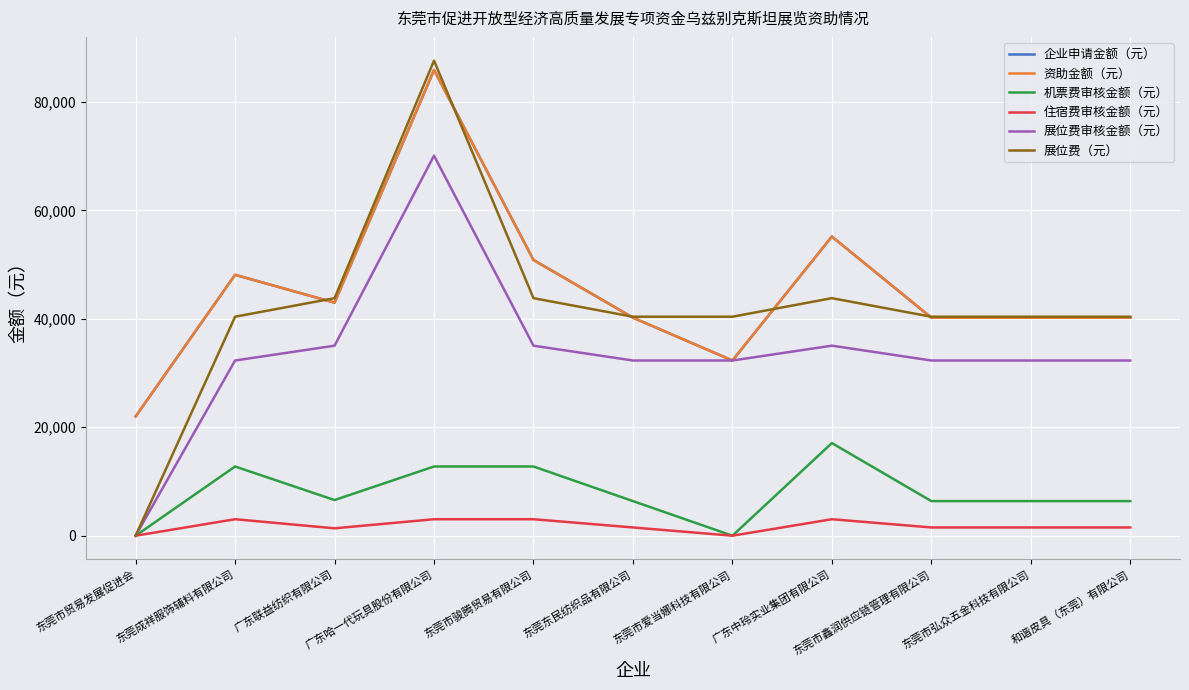

Between 东莞市鑫润供应链管理有限公司 and 东莞东民纺织品有限公司, which is larger?

东莞市鑫润供应链管理有限公司